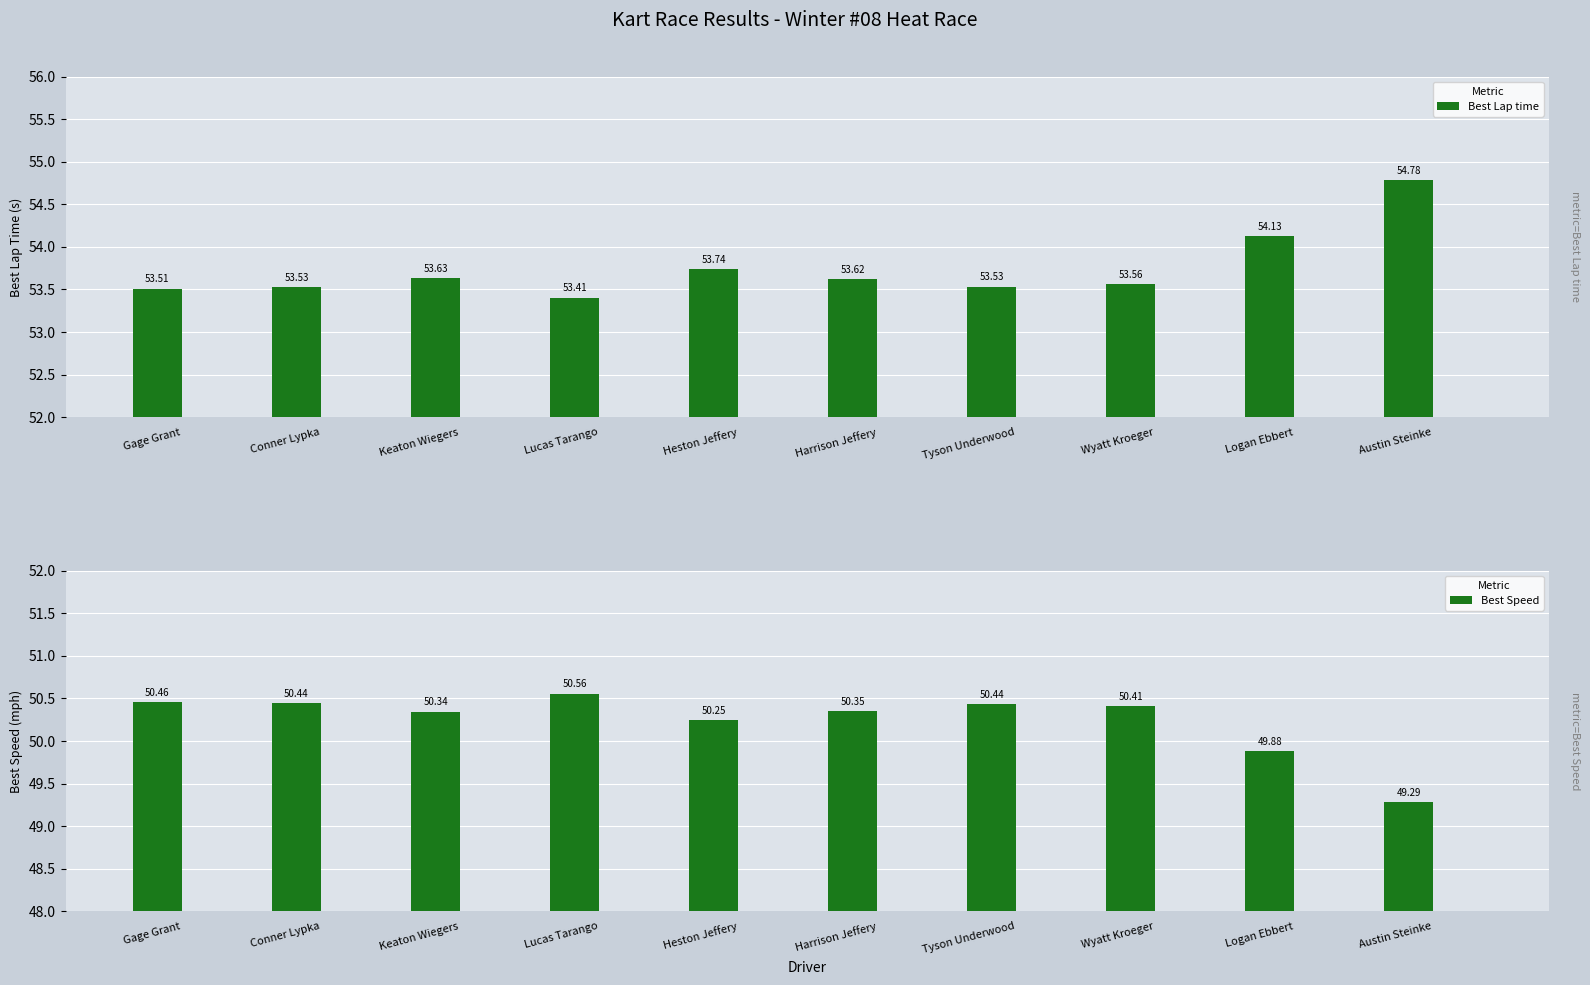

Reading right to left, extract all data points from this chart.

Best Lap time: 54.8	54.1	53.6	53.5	53.6	53.7	53.4	53.6	53.5	53.5
Best Speed: 49.3	49.9	50.4	50.4	50.4	50.2	50.6	50.3	50.4	50.5